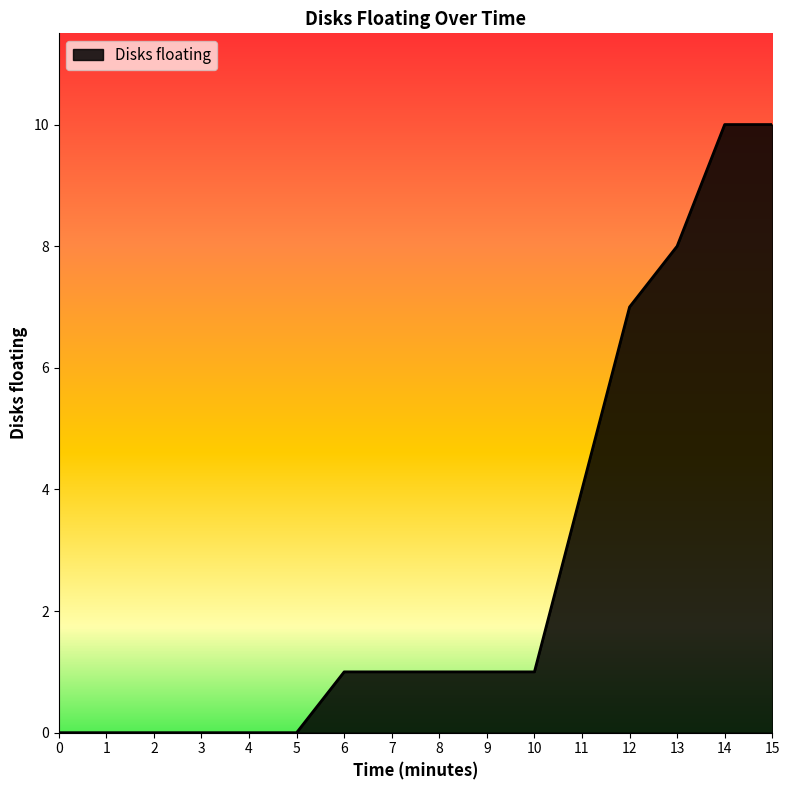

Is it true that the value at 7 is 0?

False